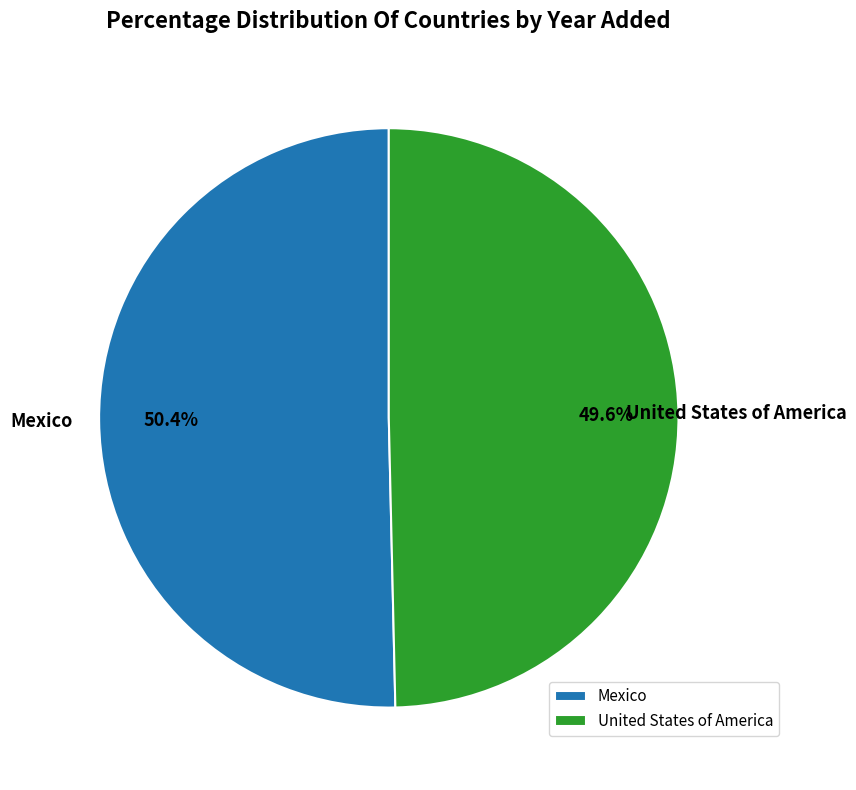

True or false: United States of America accounts for 40% of the total.

False